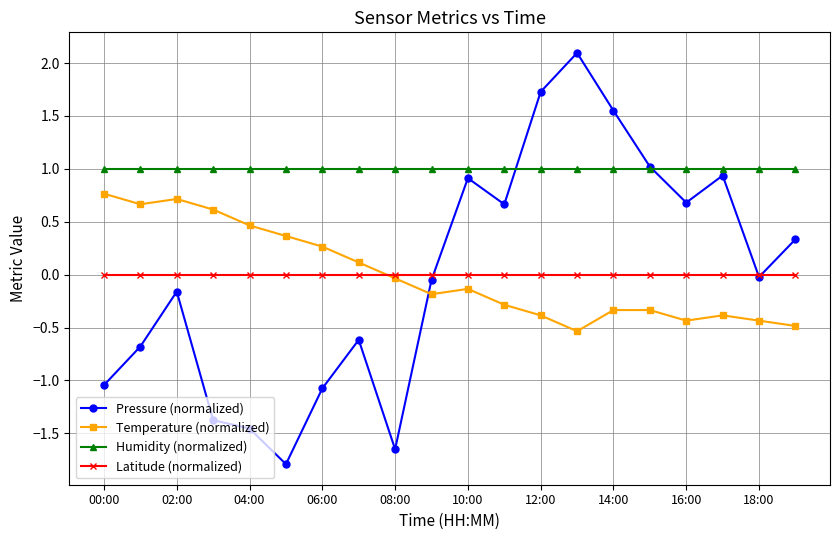

True or false: Temperature (normalized) and Humidity (normalized) intersect in this chart.

False